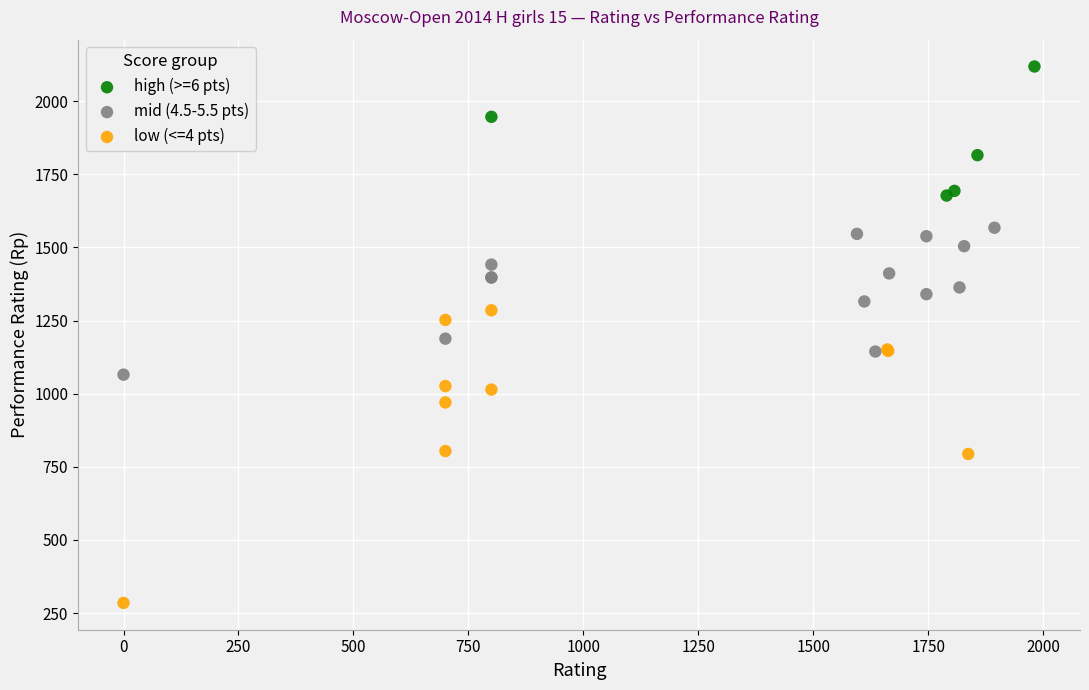

Which series contains the lowest Y value?

low (<=4 pts)